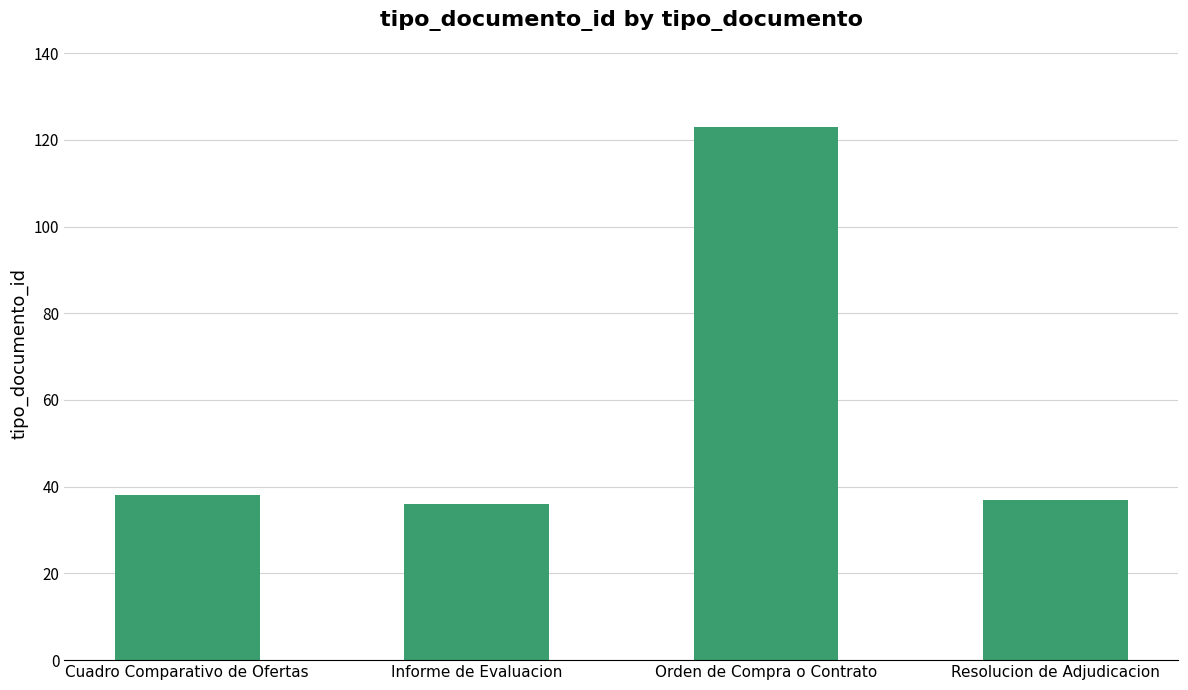

What is the label of the 4th bar from the right?

Cuadro Comparativo de Ofertas